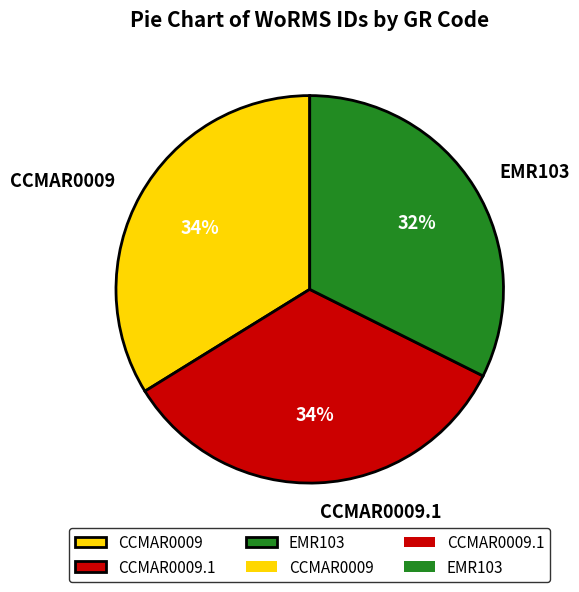

To the nearest percent, what is the average slice percentage?

33%